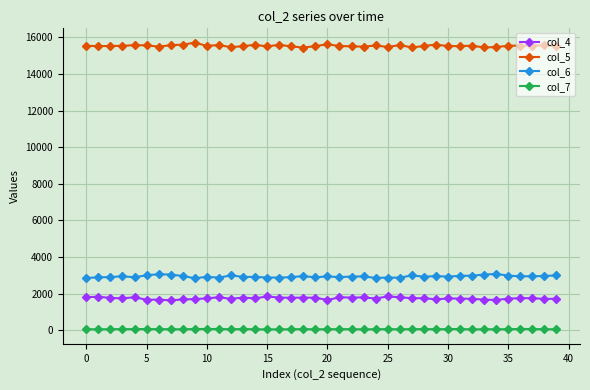

True or false: col_6 and col_7 intersect in this chart.

False